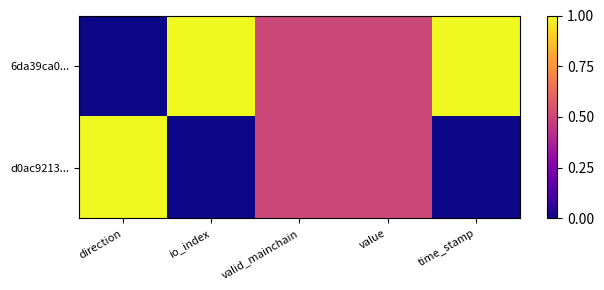

Which series has the largest total across all categories?

6da39ca0...